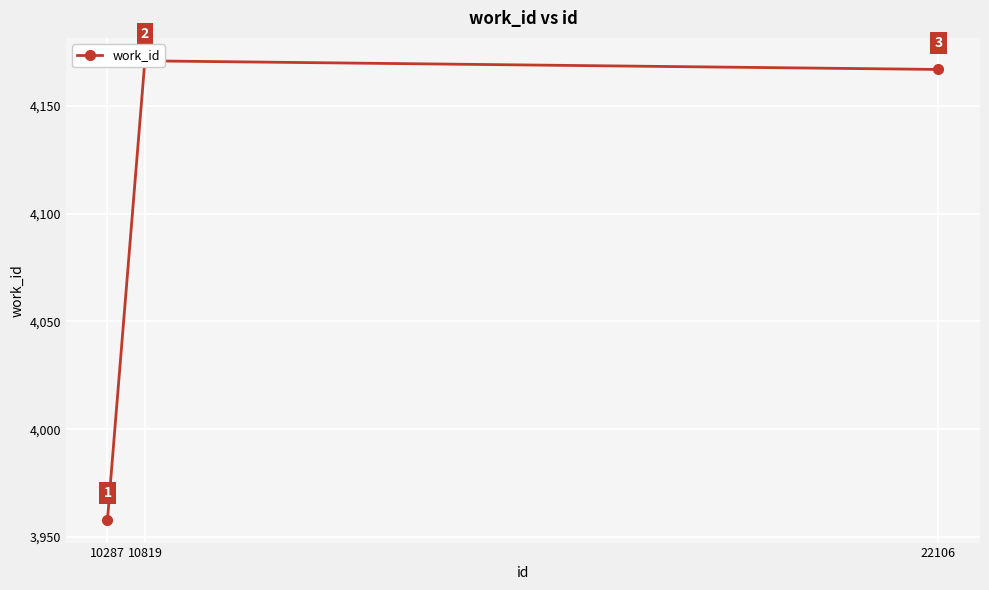

Reading left to right, list all the values displayed in this chart.

3958	4171	4167